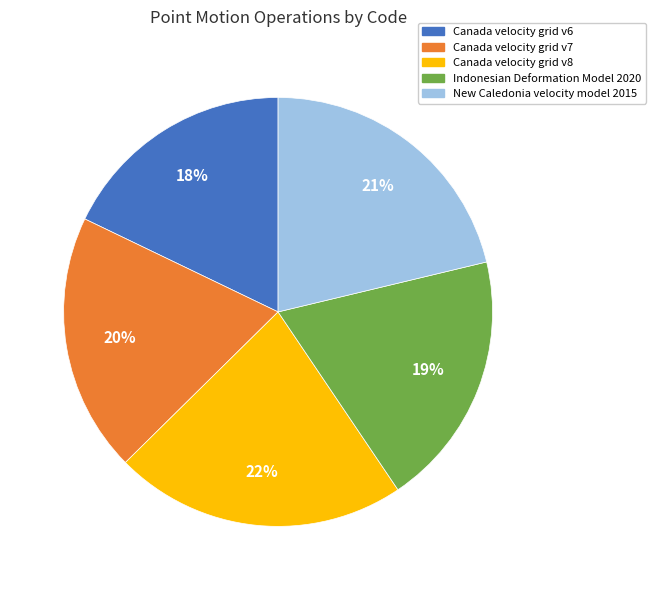

The Canada velocity grid v6 slice represents 8% of the pie. True or false?

False